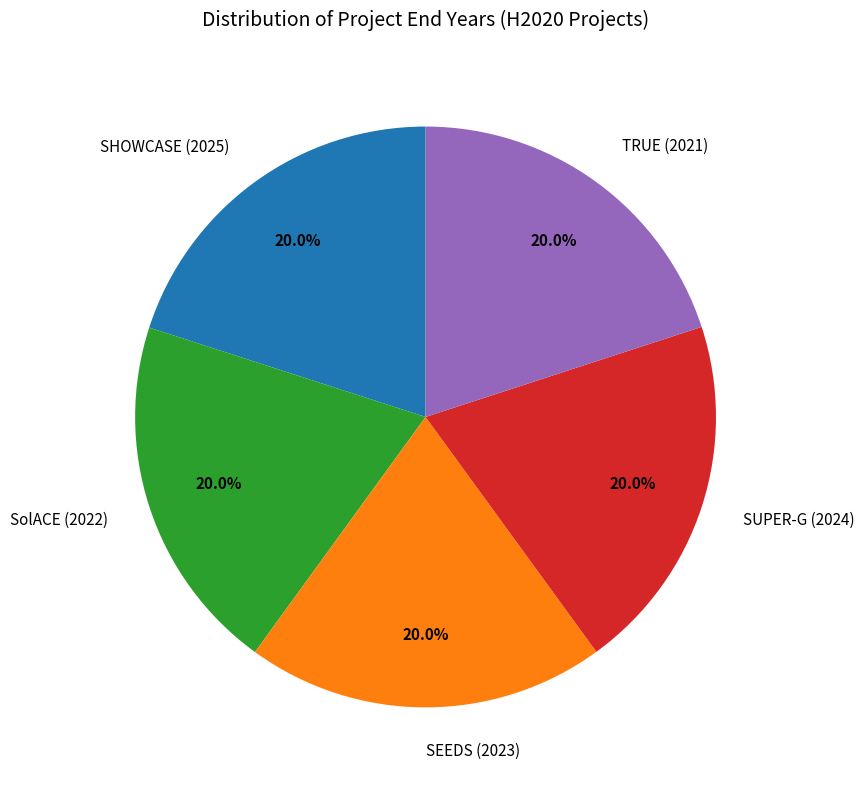

What is the ratio of the value at TRUE (2021) to the value at SUPER-G (2024)?

1.0